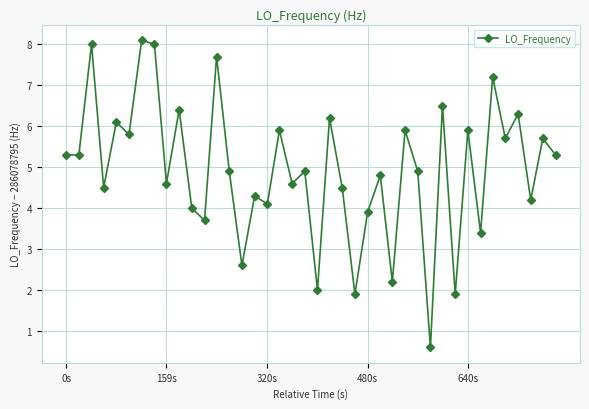

How many points are higher than both their immediate neighbors (excluding endpoints)?

16